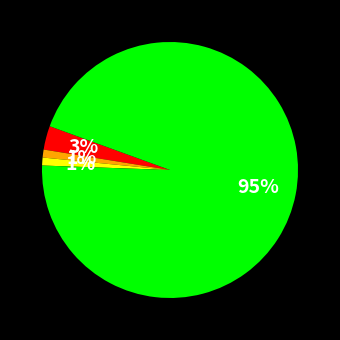

To the nearest percent, what is the difference between the largest and smallest slice percentages?

94%